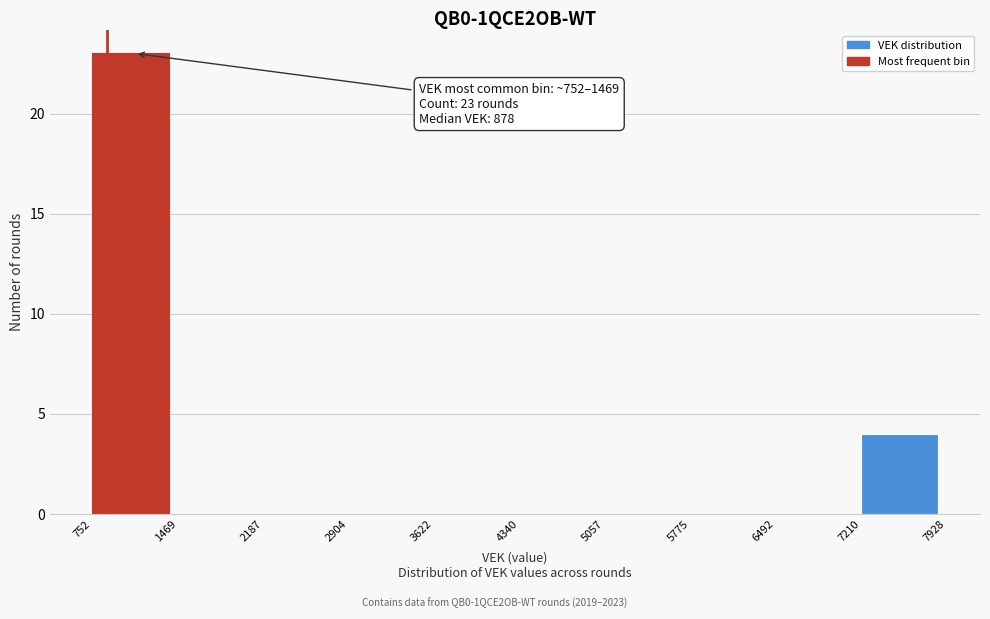

Over which range of the x-axis is the bar tallest?

752 to 1469